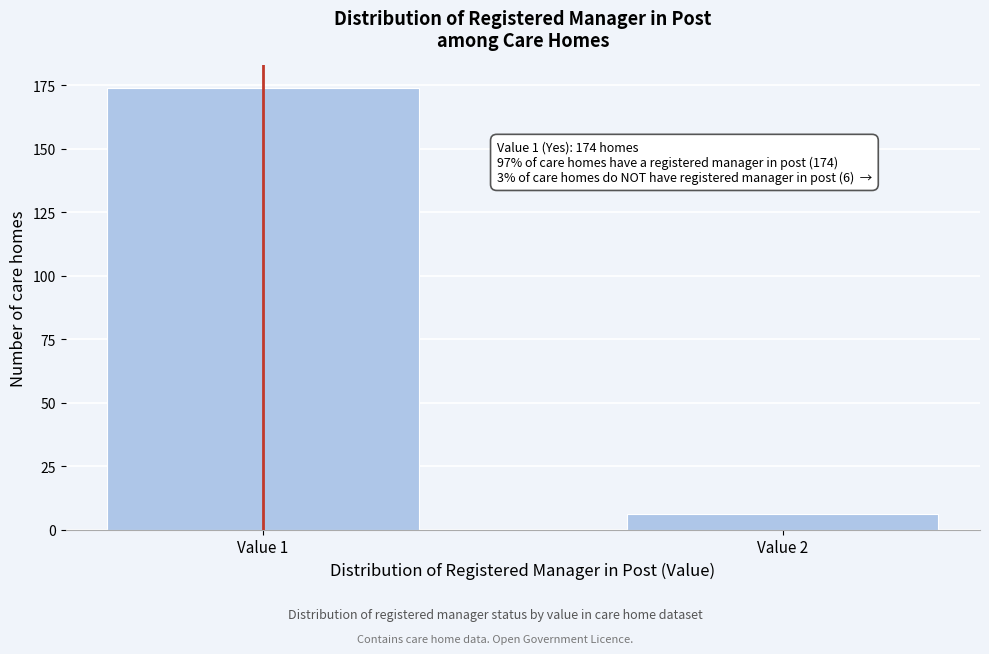

Reading right to left, what are all the values shown in this chart?

6	174